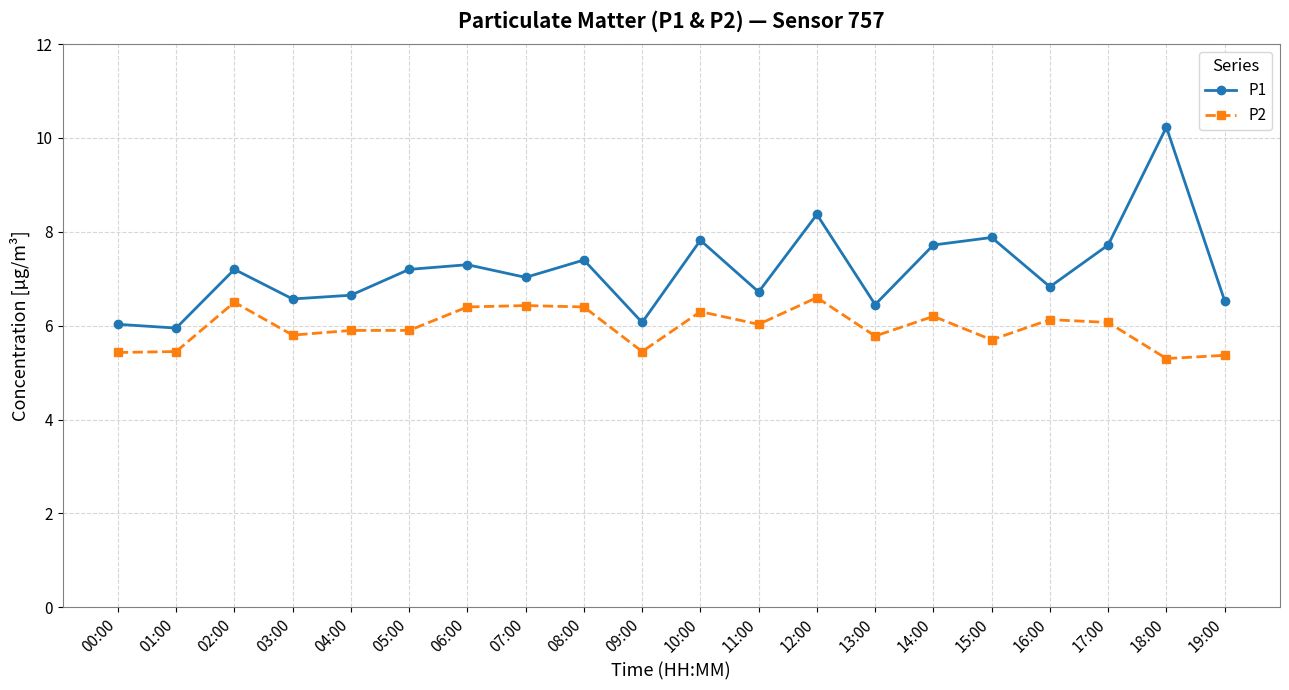

True or false: P1 and P2 cross at least once.

False